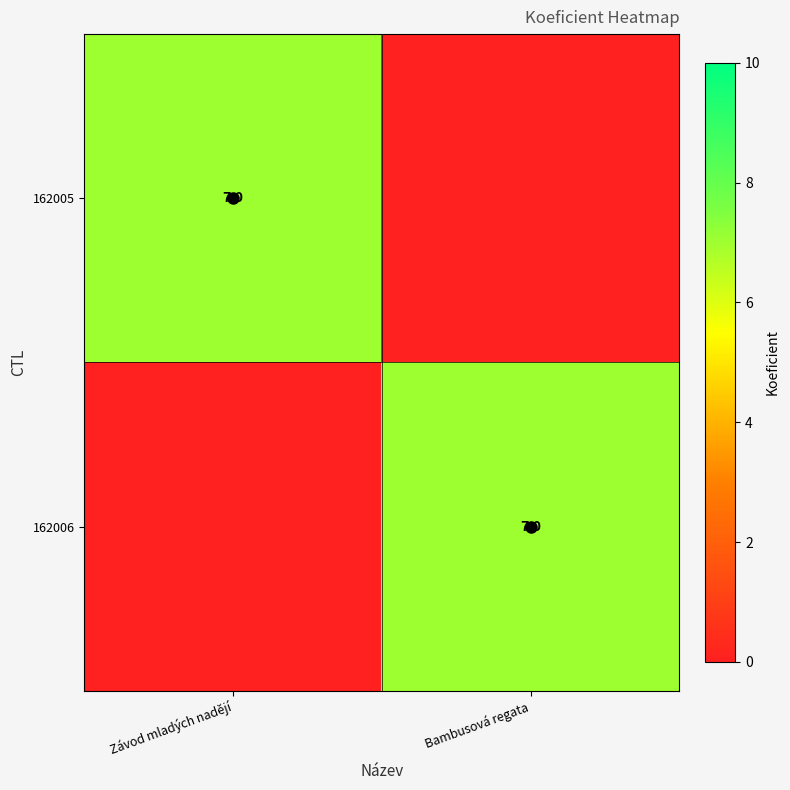

Is it true that 162006 equals 3 at Bambusová regata?

False